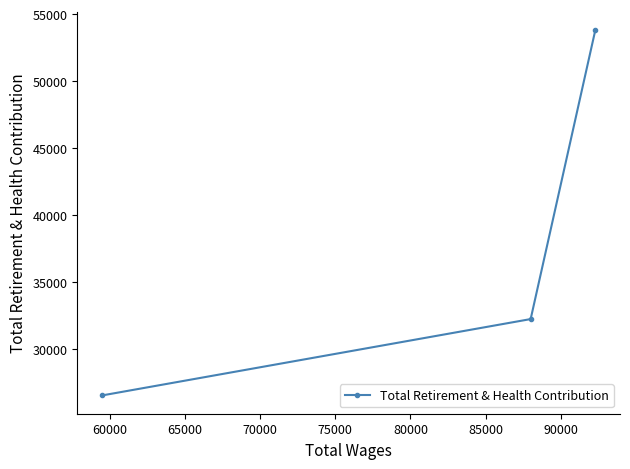

What is the sum of all values?

112544